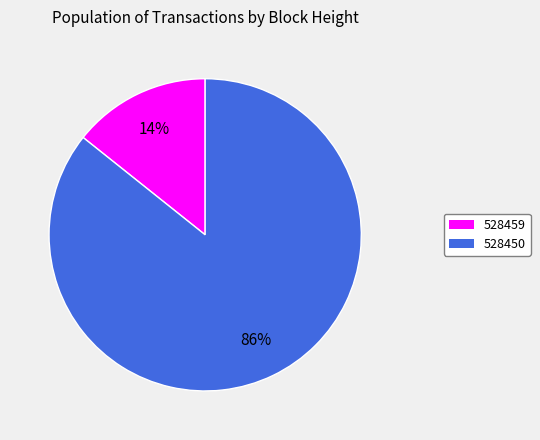

Count the number of slices in the pie.

2